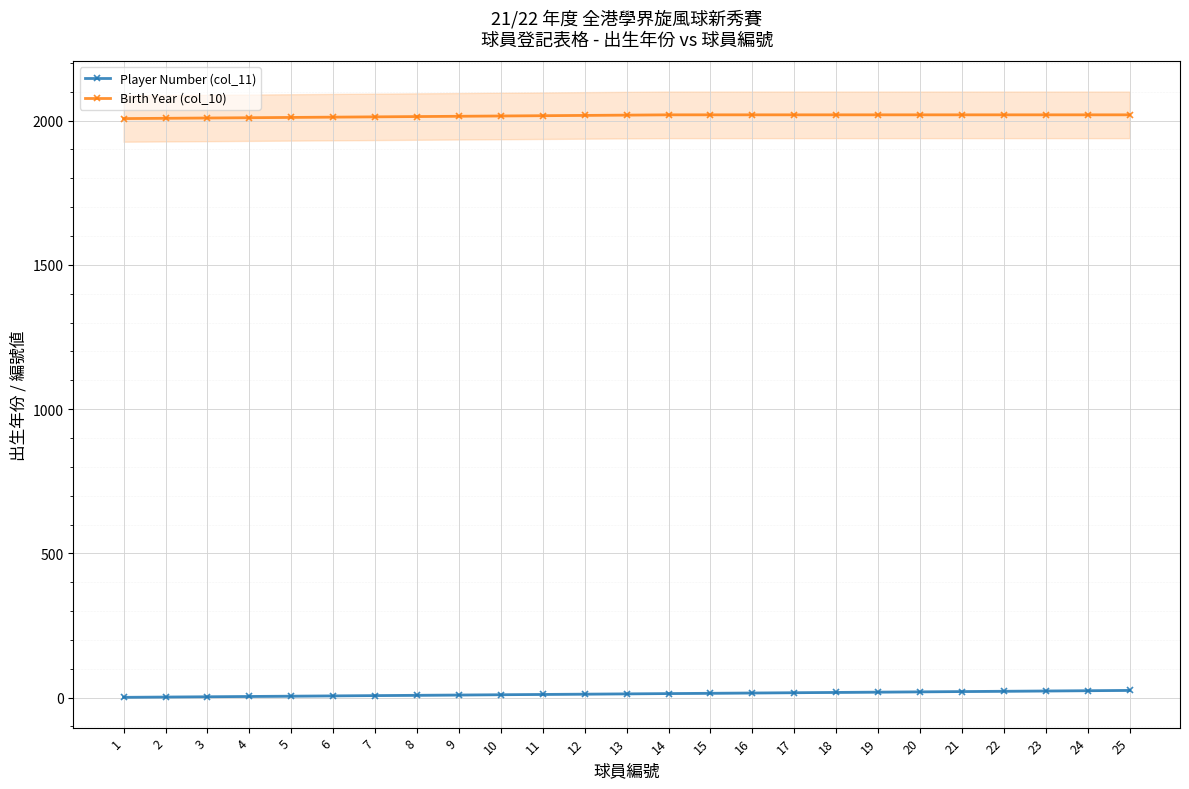

Reading right to left, what are all the values shown in this chart?

Player Number (col_11): 25	24	23	22	21	20	19	18	17	16	15	14	13	12	11	10	9	8	7	6	5	4	3	2	1
Birth Year (col_10): 2020	2020	2020	2020	2020	2020	2020	2020	2020	2020	2020	2020	2019	2018	2017	2016	2015	2014	2013	2012	2011	2010	2009	2008	2007